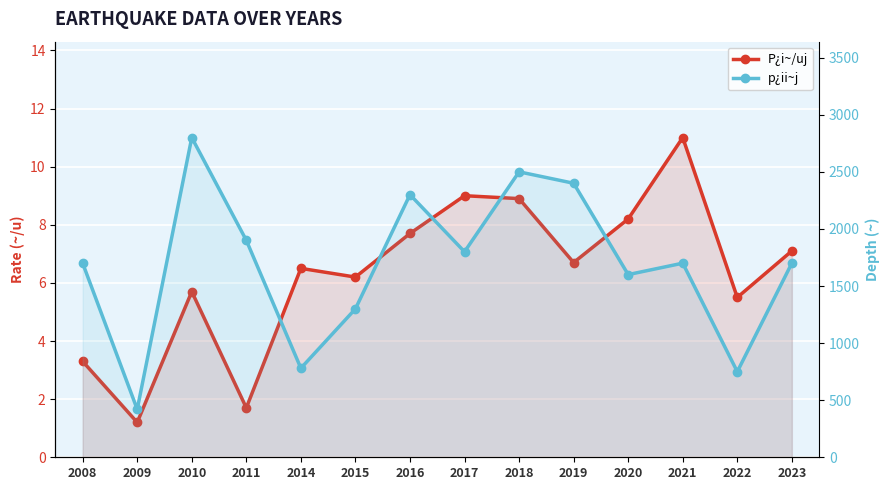

What is the spread (max minus min) of values at 2009?

418.8